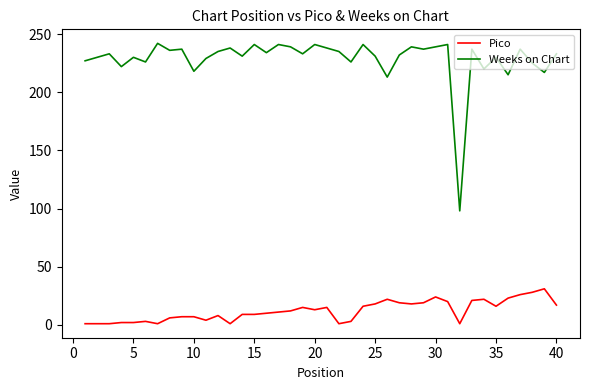

What is the difference between the maximum and minimum values in the Pico series?

30